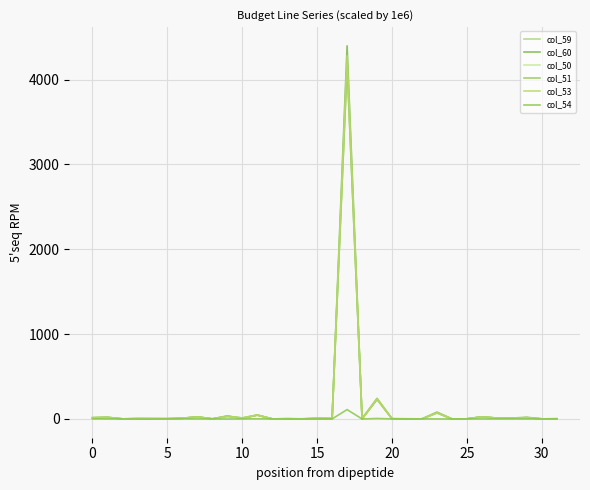

What is the maximum value for col_53?

4280.6